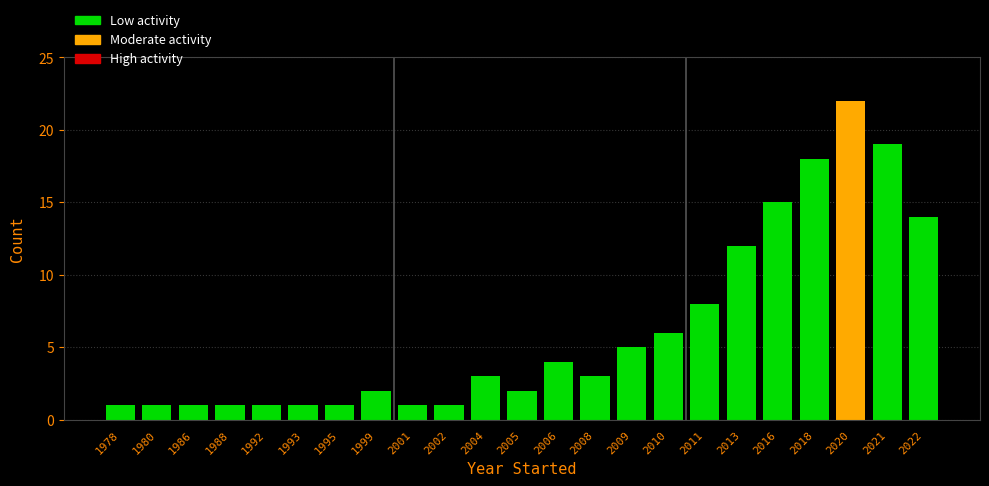

Reading right to left, transcribe all the data shown in this chart.

2022=14	2021=19	2020=22	2018=18	2016=15	2013=12	2011=8	2010=6	2009=5	2008=3	2006=4	2005=2	2004=3	2002=1	2001=1	1999=2	1995=1	1993=1	1992=1	1988=1	1986=1	1980=1	1978=1